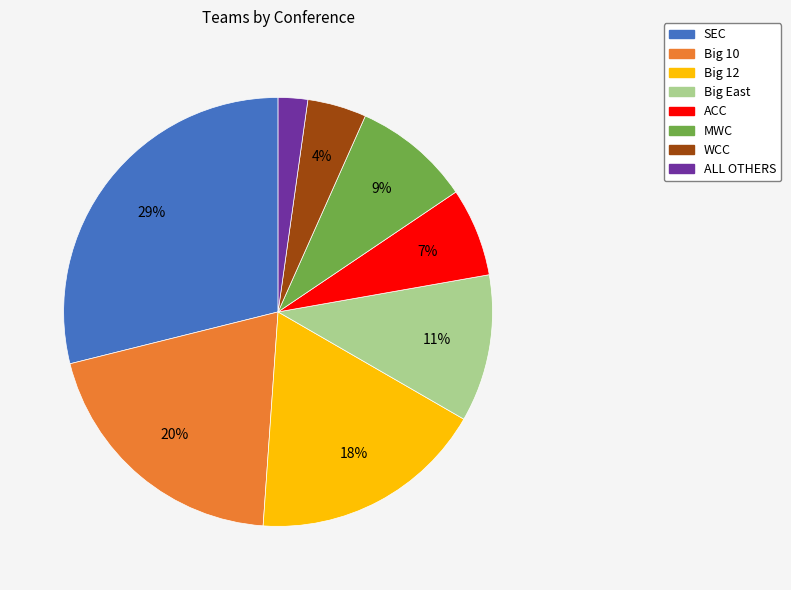

Which category has the smallest portion of the pie?

ALL OTHERS